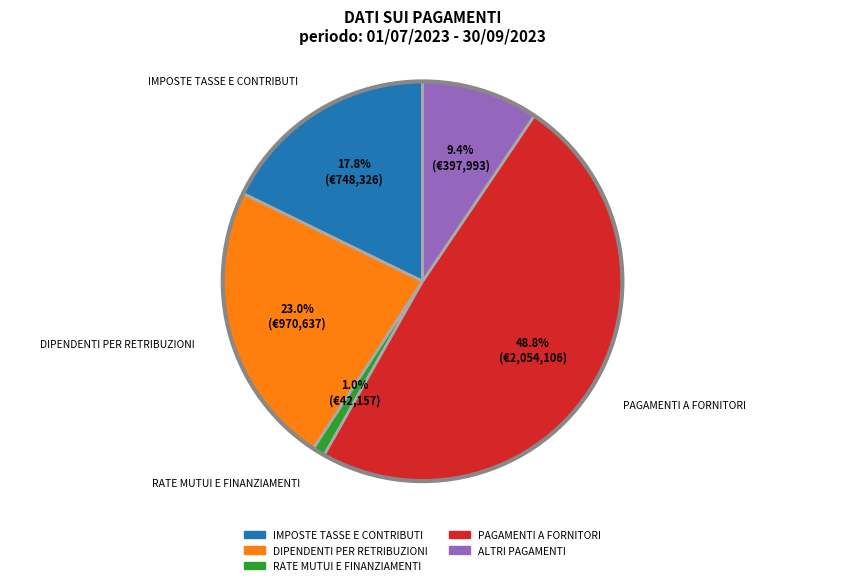

What percentage is the RATE MUTUI E FINANZIAMENTI slice, to the nearest percent?

1%